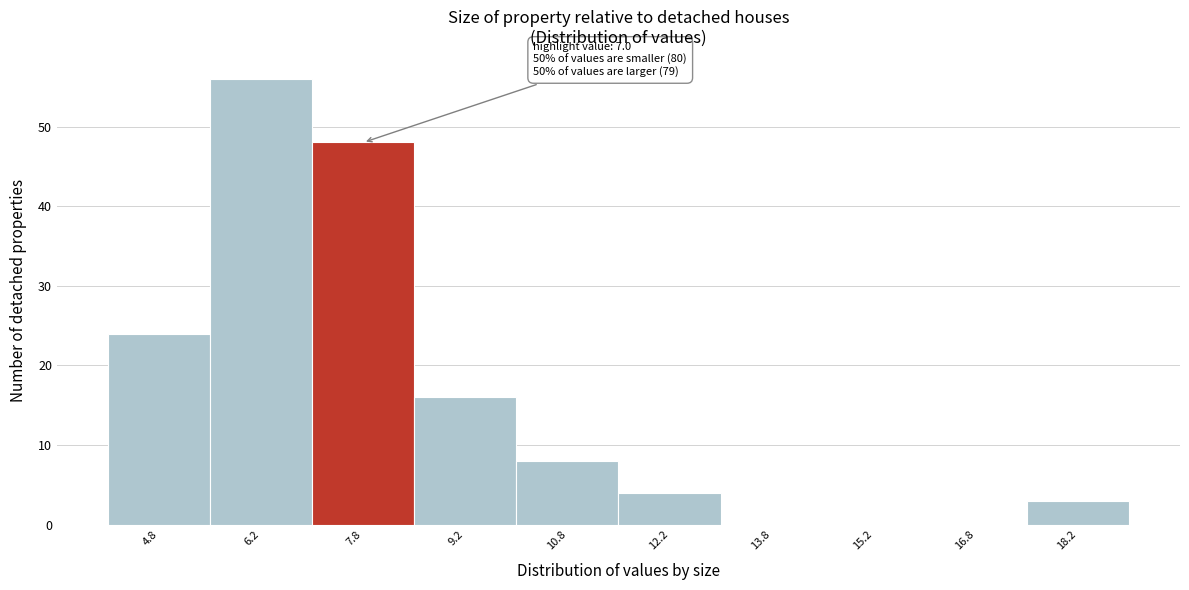

Over which range of the x-axis is the bar tallest?

5.5 to 7.0